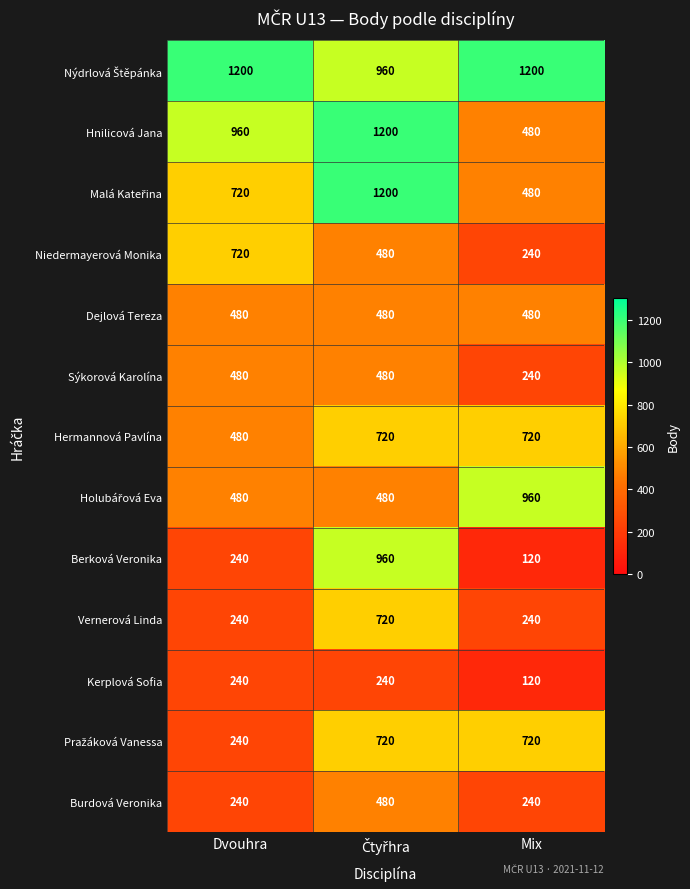

The Burdová Veronika series shows 368 at Mix. True or false?

False